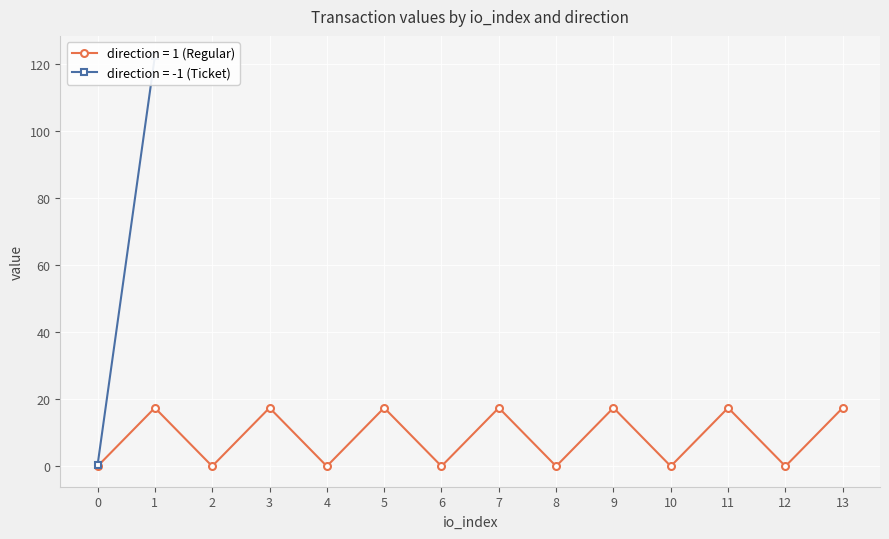

The direction = 1 (Regular) series shows 26.6 at 11. True or false?

False